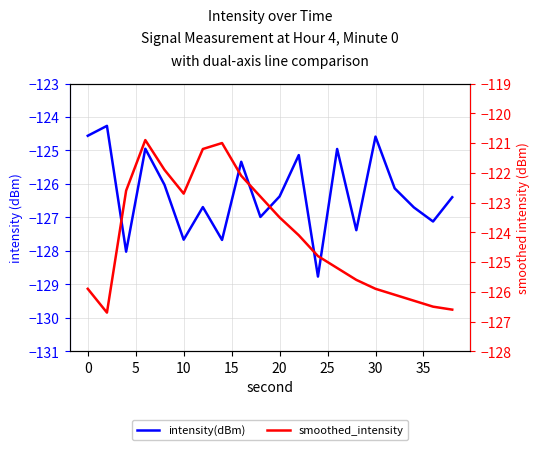

How many interior local valleys does the intensity(dBm) series have?

7